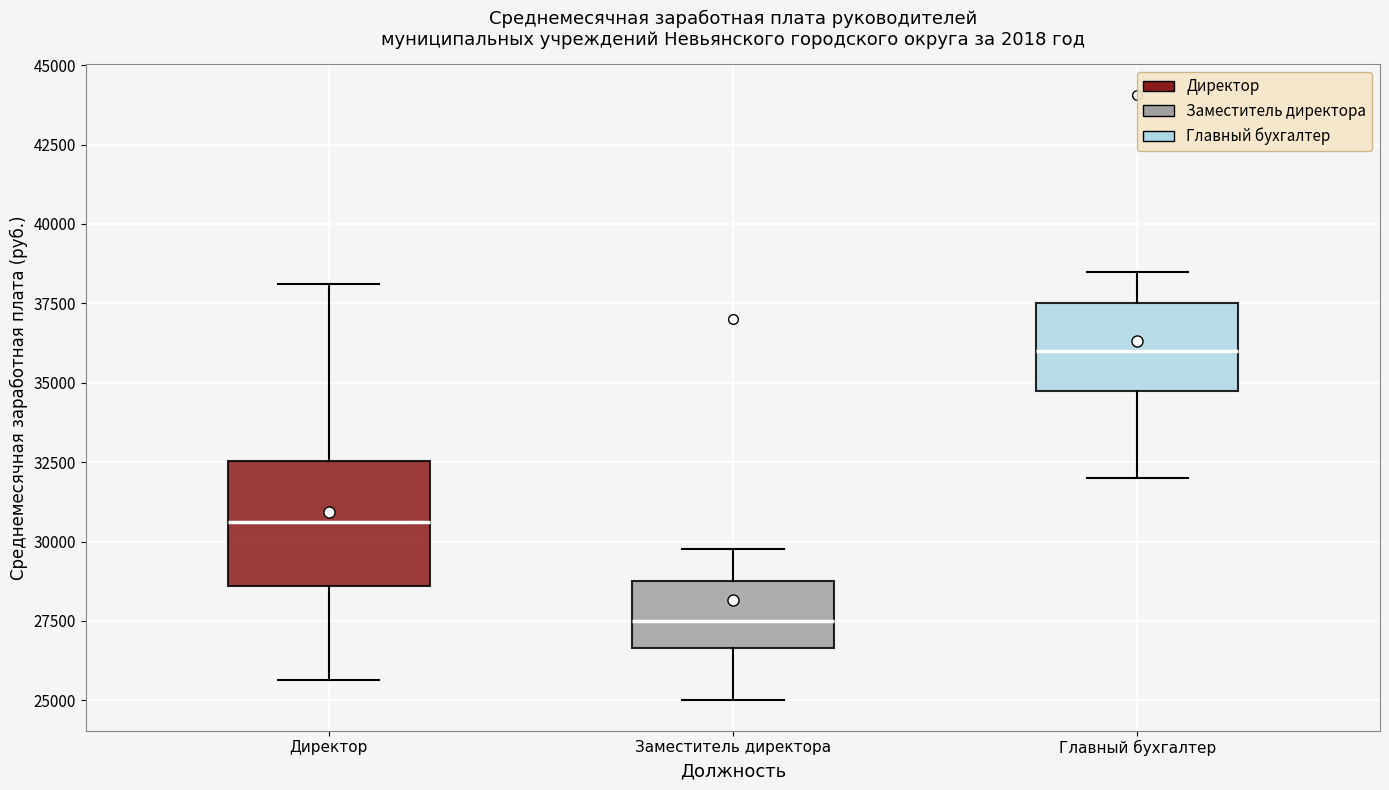

Which box's median line is the highest?

Главный бухгалтер